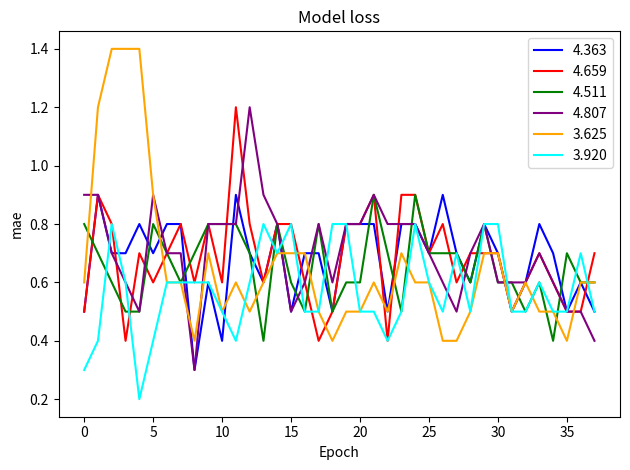

What is the minimum value for 3.625?

0.4